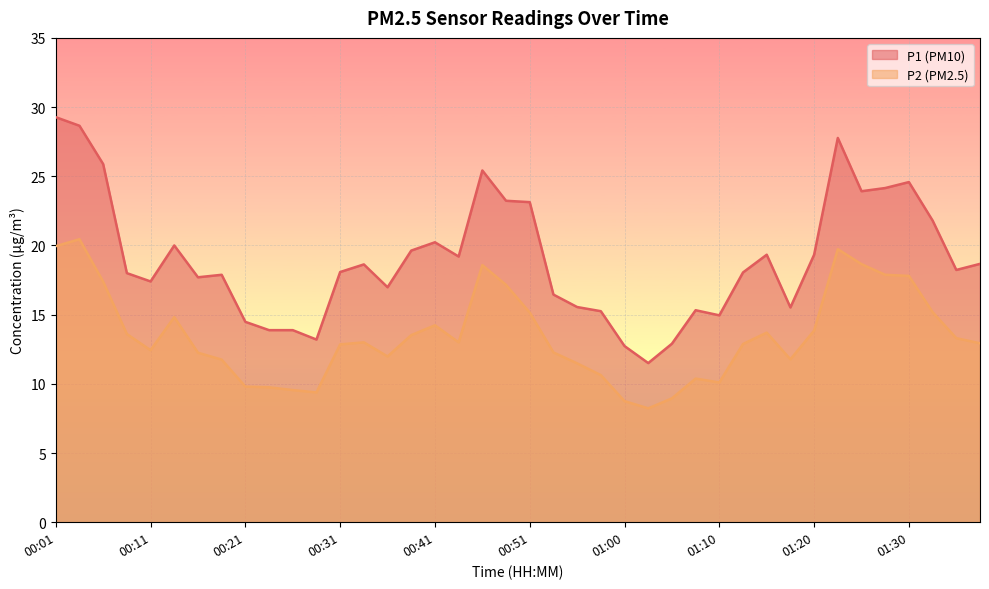

Reading left to right, extract all data points from this chart.

P1: 29.3	28.6	25.9	18.0	17.4	20.0	17.7	17.9	14.5	13.9	13.9	13.2	18.1	18.6	17.0	19.6	20.2	19.2	25.4	23.2	23.1	16.4	15.6	15.2	12.7	11.5	12.9	15.3	14.9	18.1	19.3	15.5	19.3	27.8	23.9	24.1	24.6	21.8	18.2	18.7
P2: 19.9	20.4	17.4	13.6	12.4	14.8	12.2	11.8	9.8	9.8	9.6	9.4	12.8	13.0	12.0	13.5	14.2	13.0	18.6	17.1	15.2	12.3	11.5	10.6	8.8	8.2	8.9	10.4	10.1	12.9	13.7	11.8	13.8	19.7	18.6	17.9	17.8	15.2	13.3	12.9